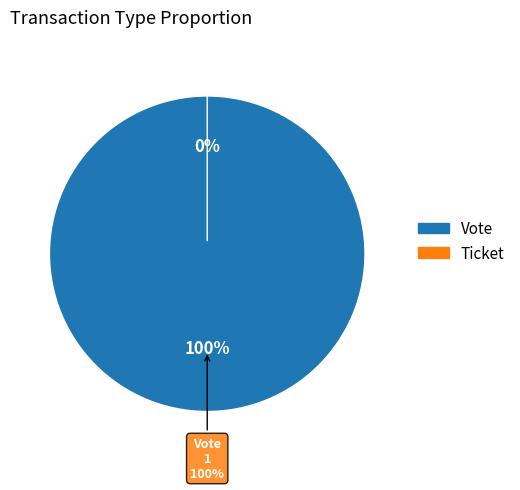

What percentage do Ticket (io_index=0) and Vote (io_index=1) together represent?

100.0%